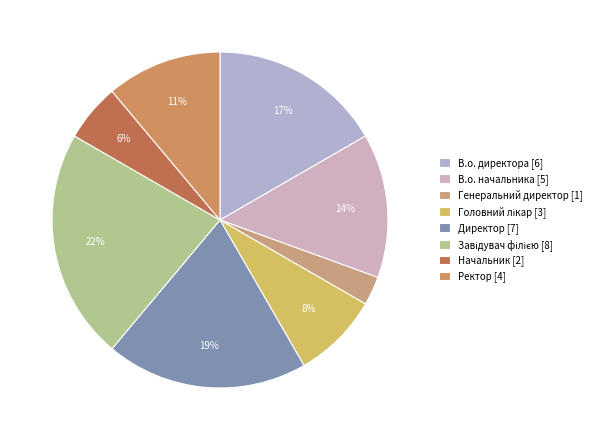

True or false: В.о. директора accounts for 17% of the total.

True